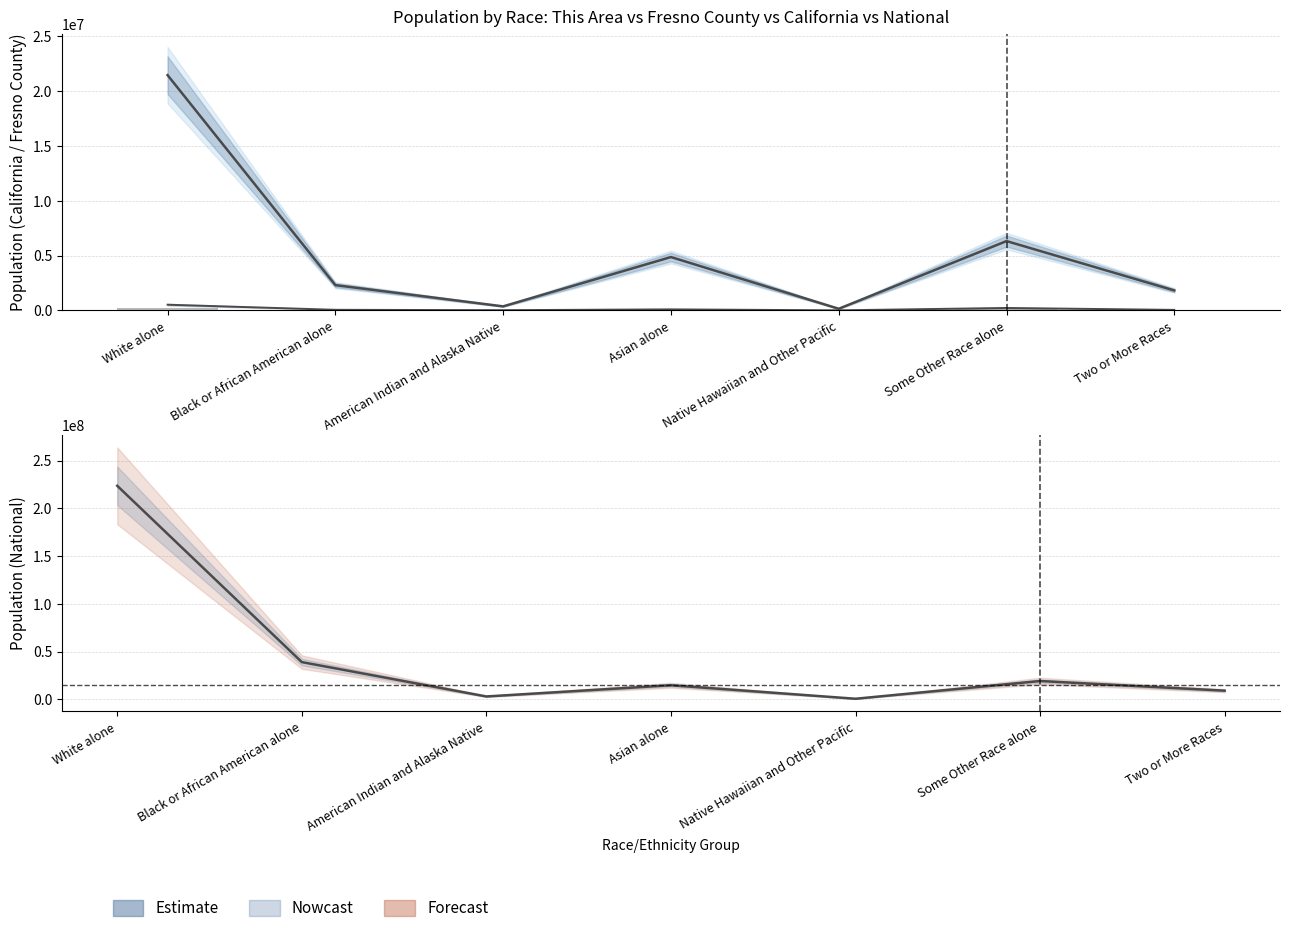

At which label does This Area (×60) first exceed 20100?

White alone